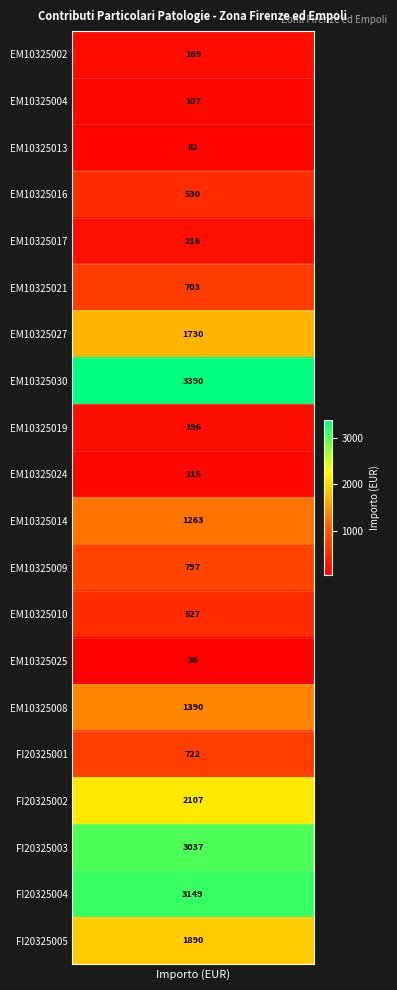

What is the approximate value at FI20325005?

1890.0